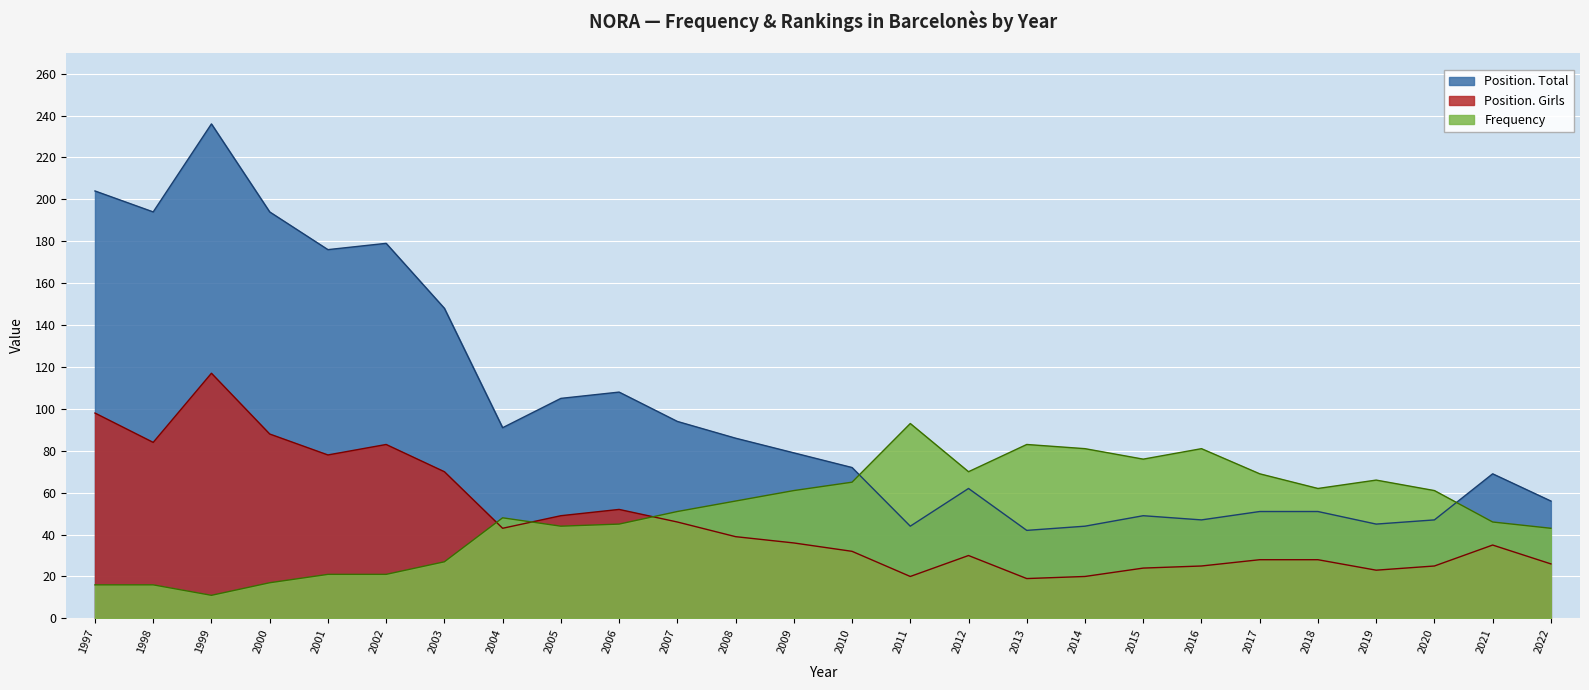

Rank the series by their maximum value, from highest to lowest.

Position. Total, Position. Girls, Frequency